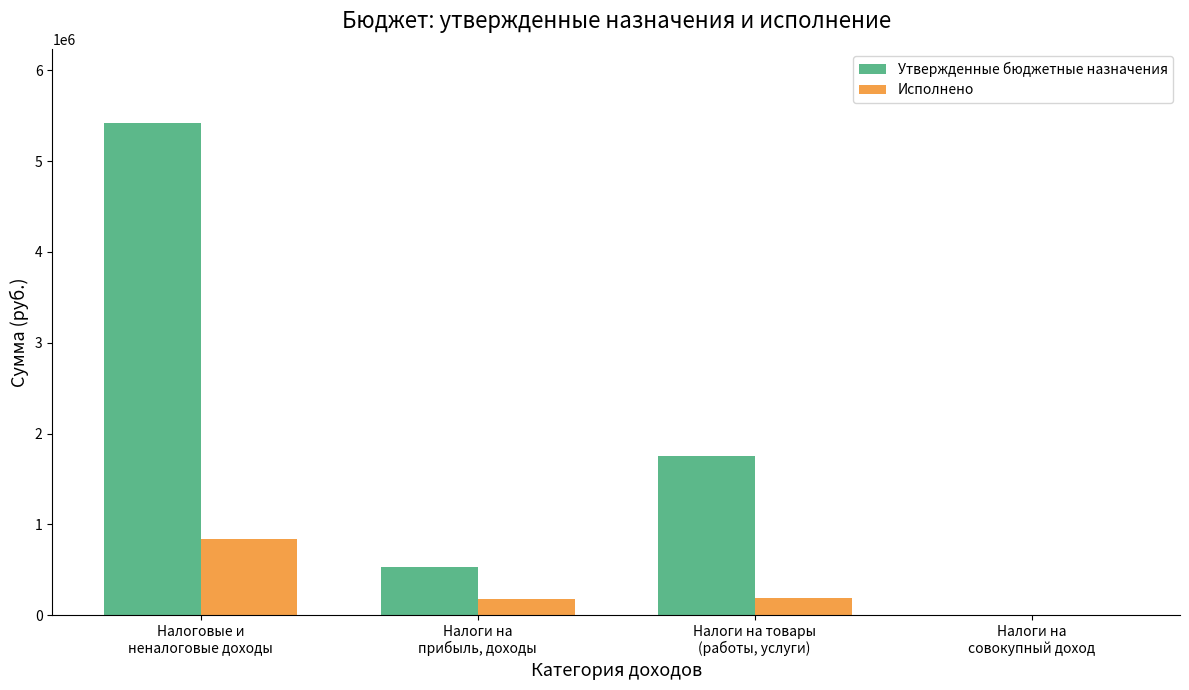

Which series has the largest total across all categories?

Утвержденные бюджетные назначения